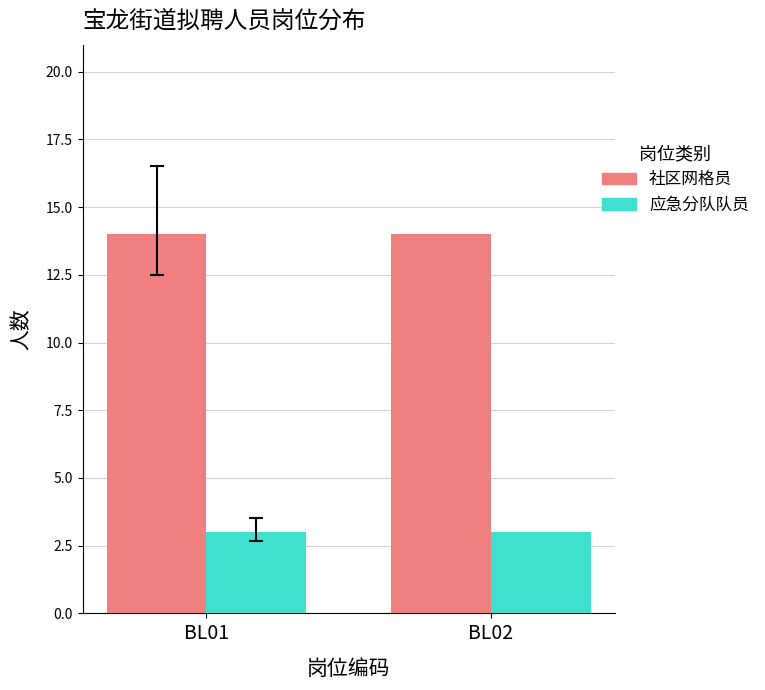

What is the total value across all series at BL02?

17